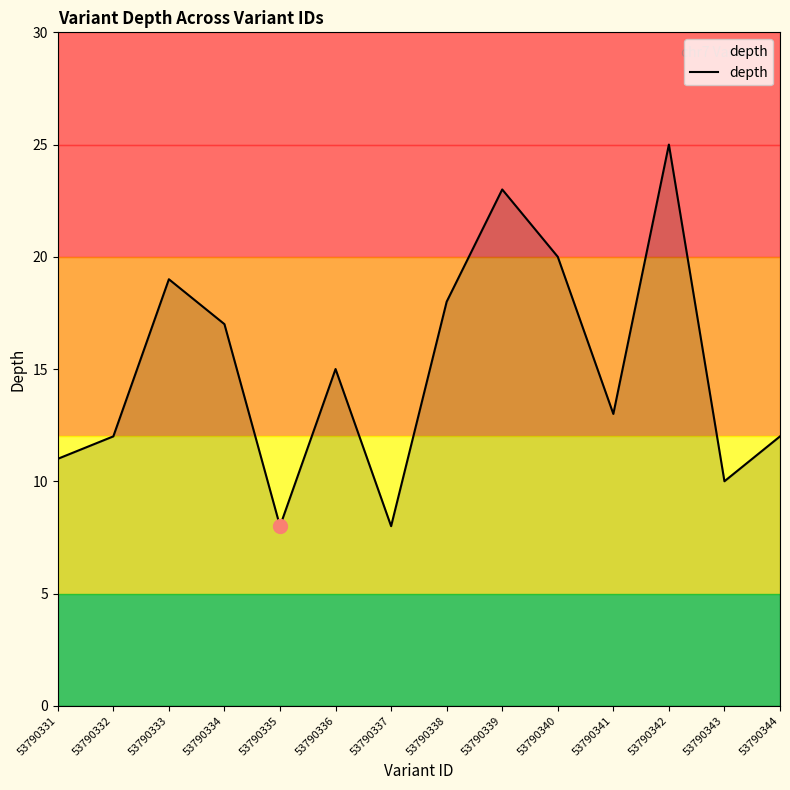

The value at 53790343 is 14. True or false?

False